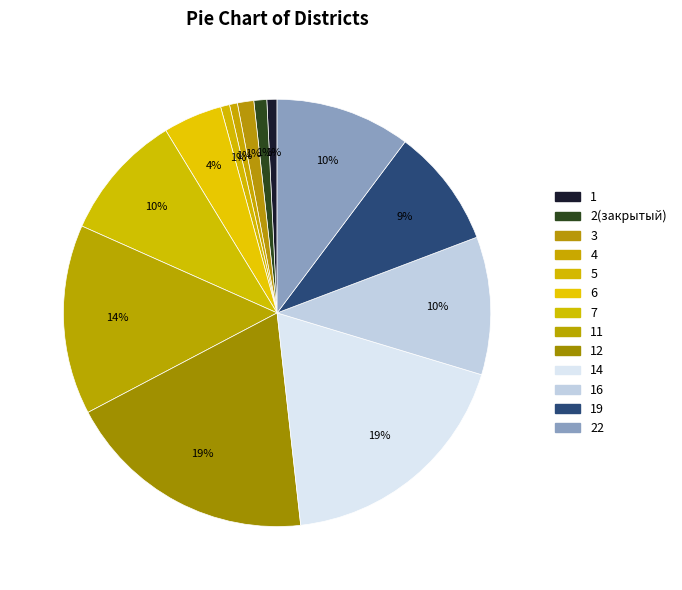

How many slices are in this pie chart?

13